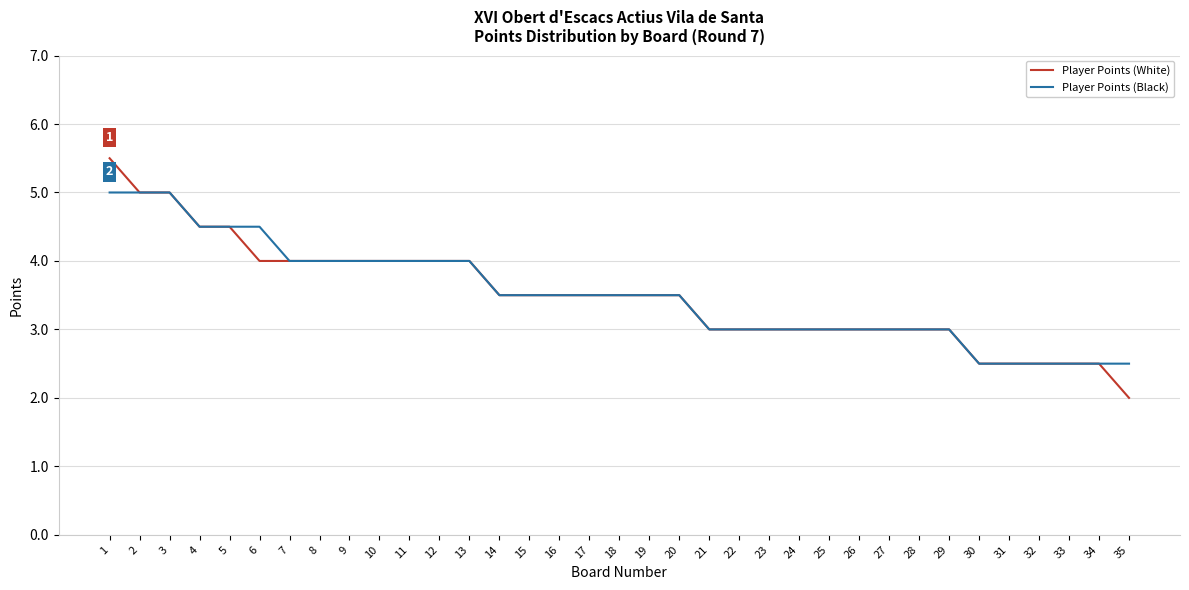

What is the total value across all series at 34?

5.0